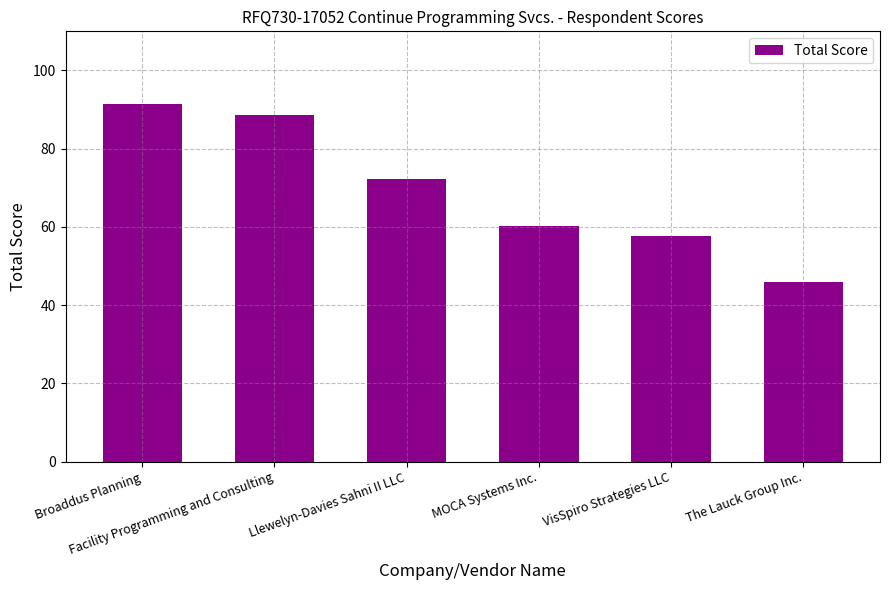

What is the smallest value displayed?

46.0